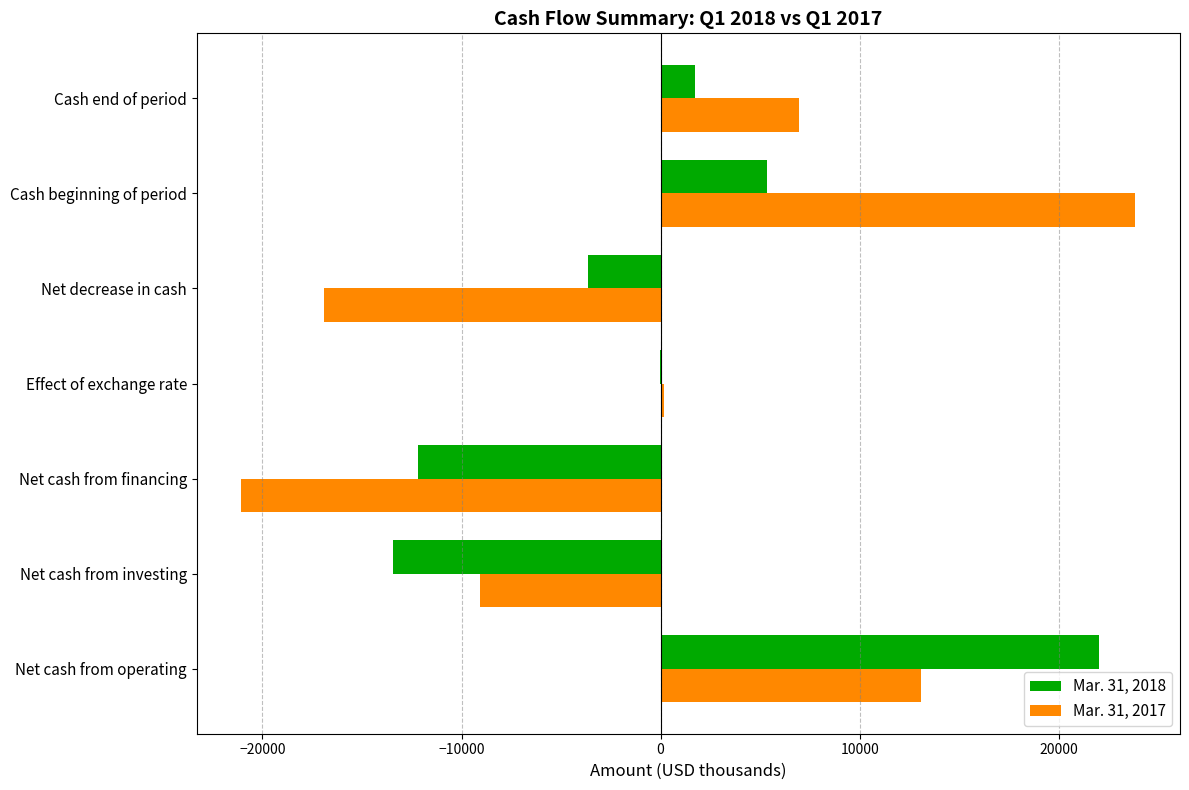

Is the value of Mar. 31, 2017 at Net decrease in cash greater than the value of Mar. 31, 2018 at Net cash from operating?

No